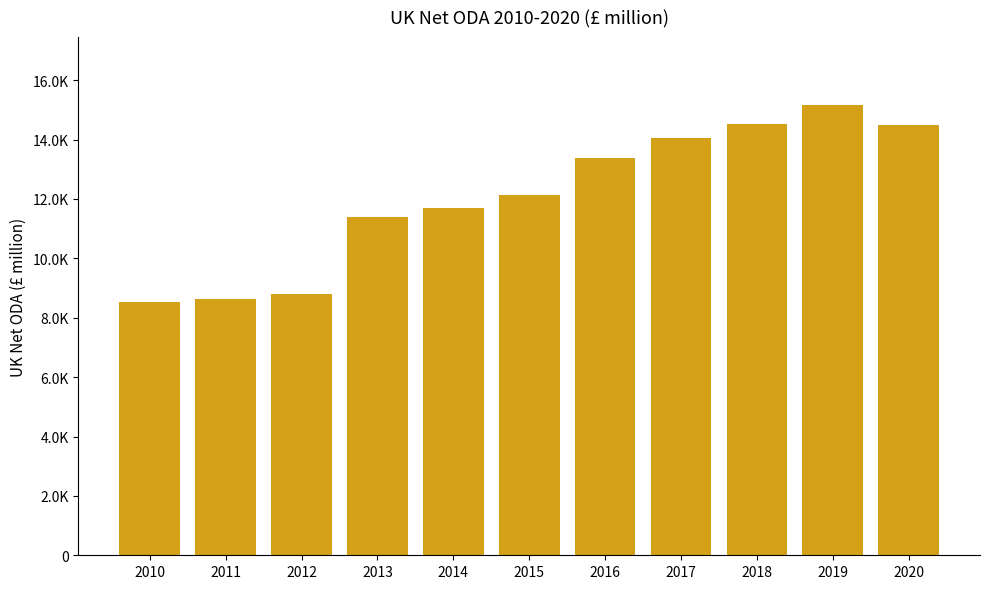

What is the difference between the maximum and minimum values?

6647.7